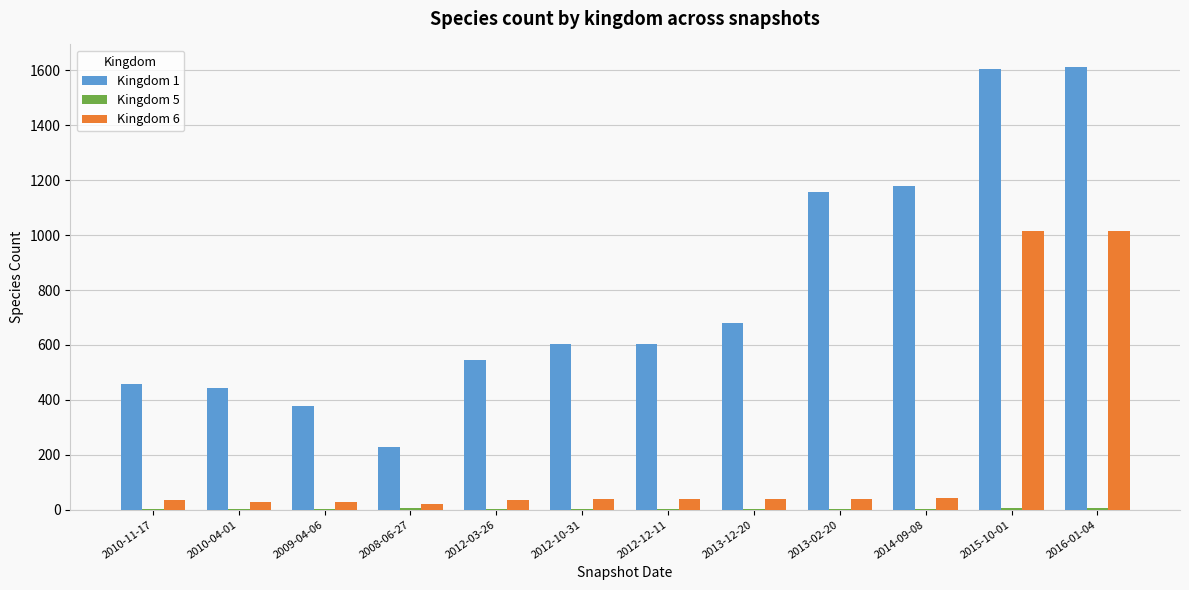

The value of Kingdom 1 at 2013-12-20 is 680. True or false?

True